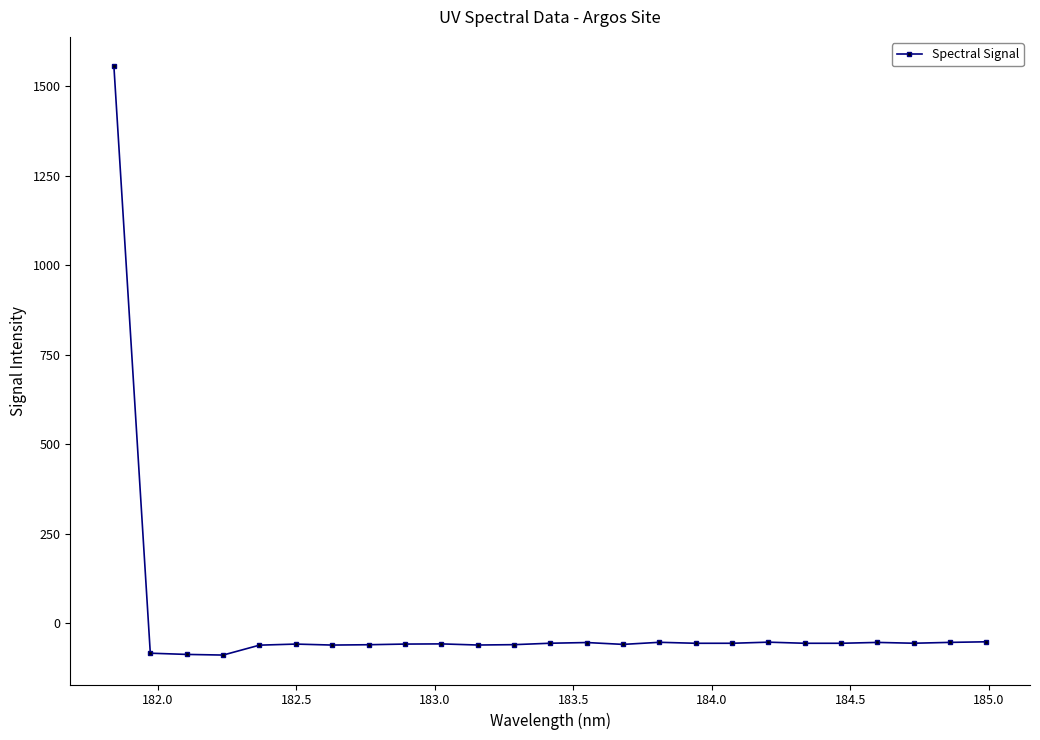

What is the maximum value shown in the chart?

1555.9